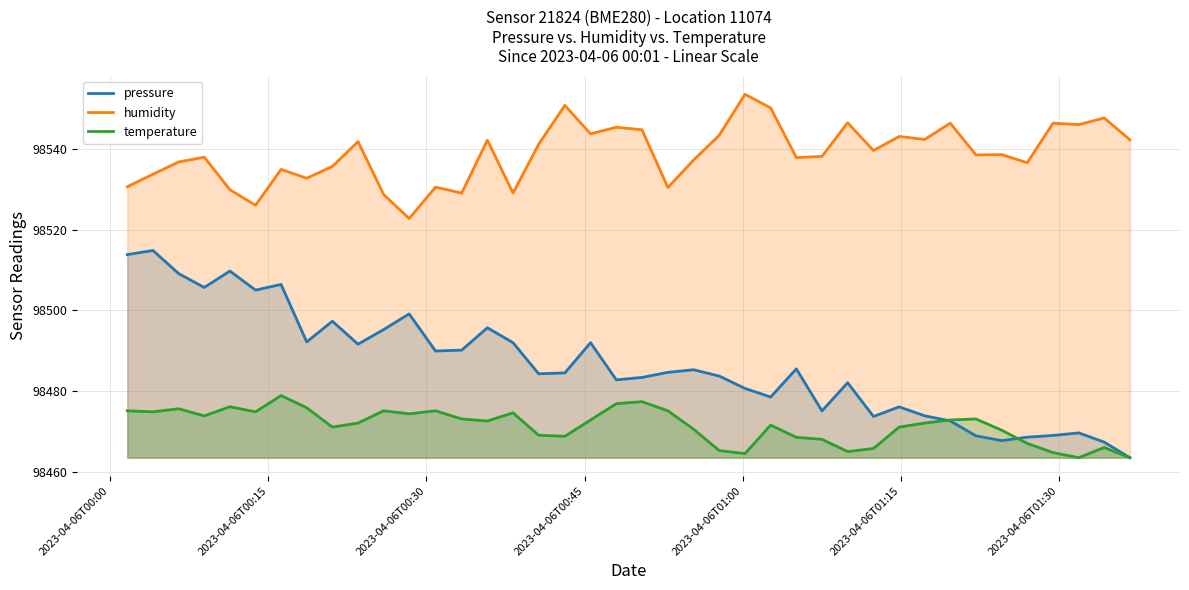

List the series in order of their peak value, highest first.

humidity, pressure, temperature